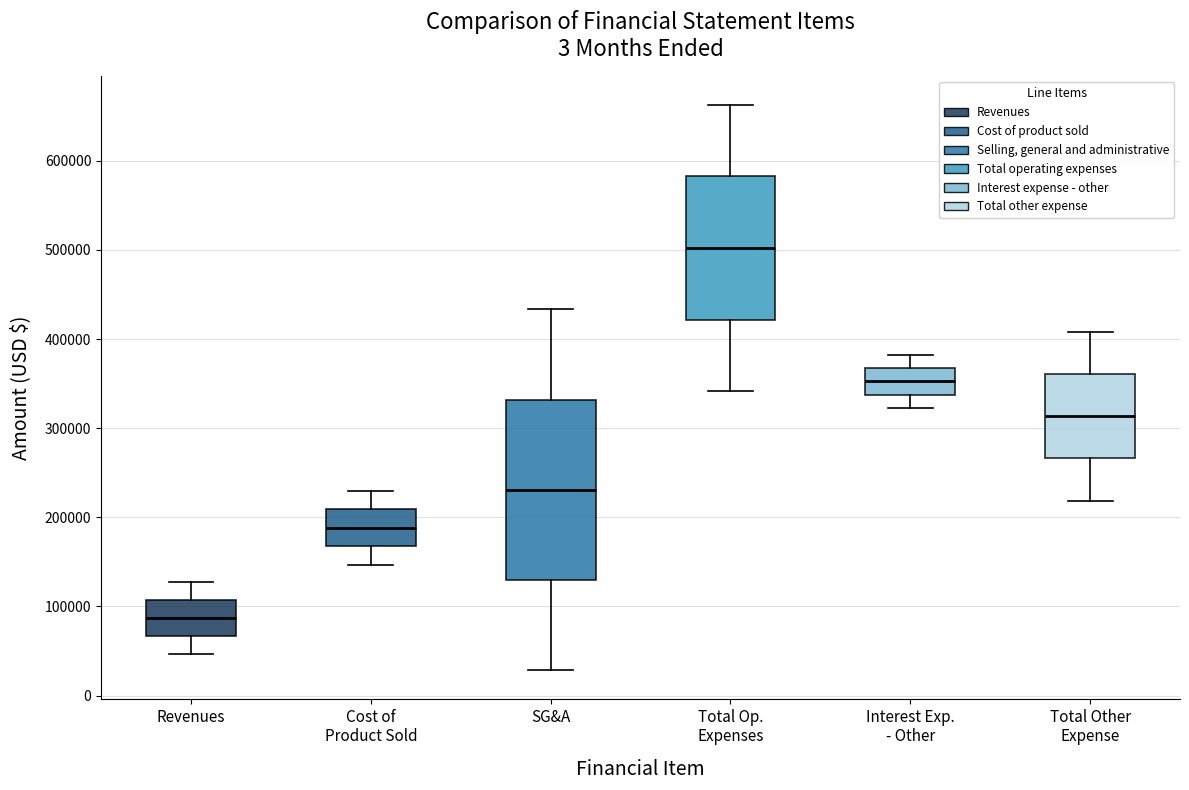

Reading left to right, transcribe this box plot: for each box, give where its median line is, the range the box spans, and where its two whiskers end, as read against the y-axis. The values are not printed on the chart, so give them approximately, as read against the axis.

Revenues: median 90000, box 70000 to 110000, whiskers 50000 to 130000
Cost of Product Sold: median 190000, box 170000 to 210000, whiskers 150000 to 230000
SG&A: median 230000, box 130000 to 330000, whiskers 30000 to 430000
Total Op. Expenses: median 500000, box 420000 to 580000, whiskers 340000 to 660000
Interest Exp. - Other: median 350000, box 340000 to 370000, whiskers 320000 to 380000
Total Other Expense: median 310000, box 270000 to 360000, whiskers 220000 to 410000